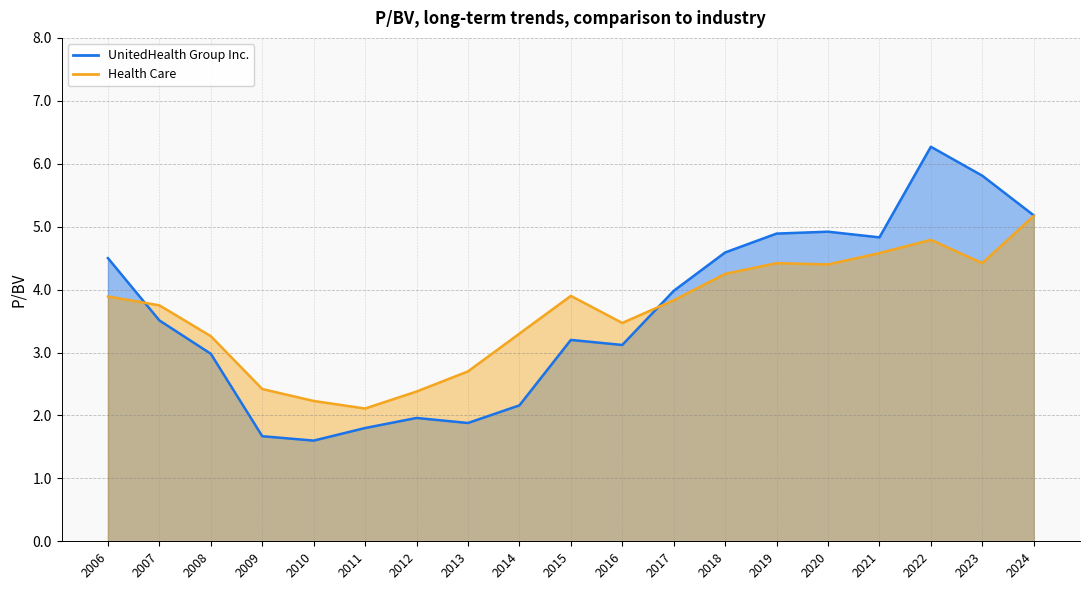

True or false: UnitedHealth Group Inc. and Health Care cross at least once.

True